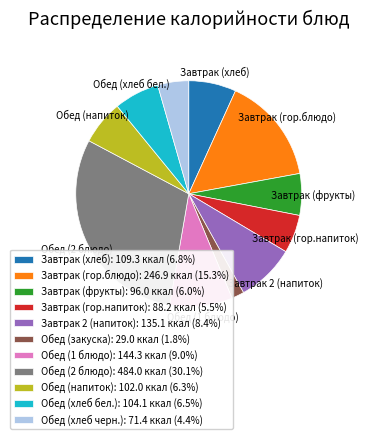

How many segments does this pie chart have?

11